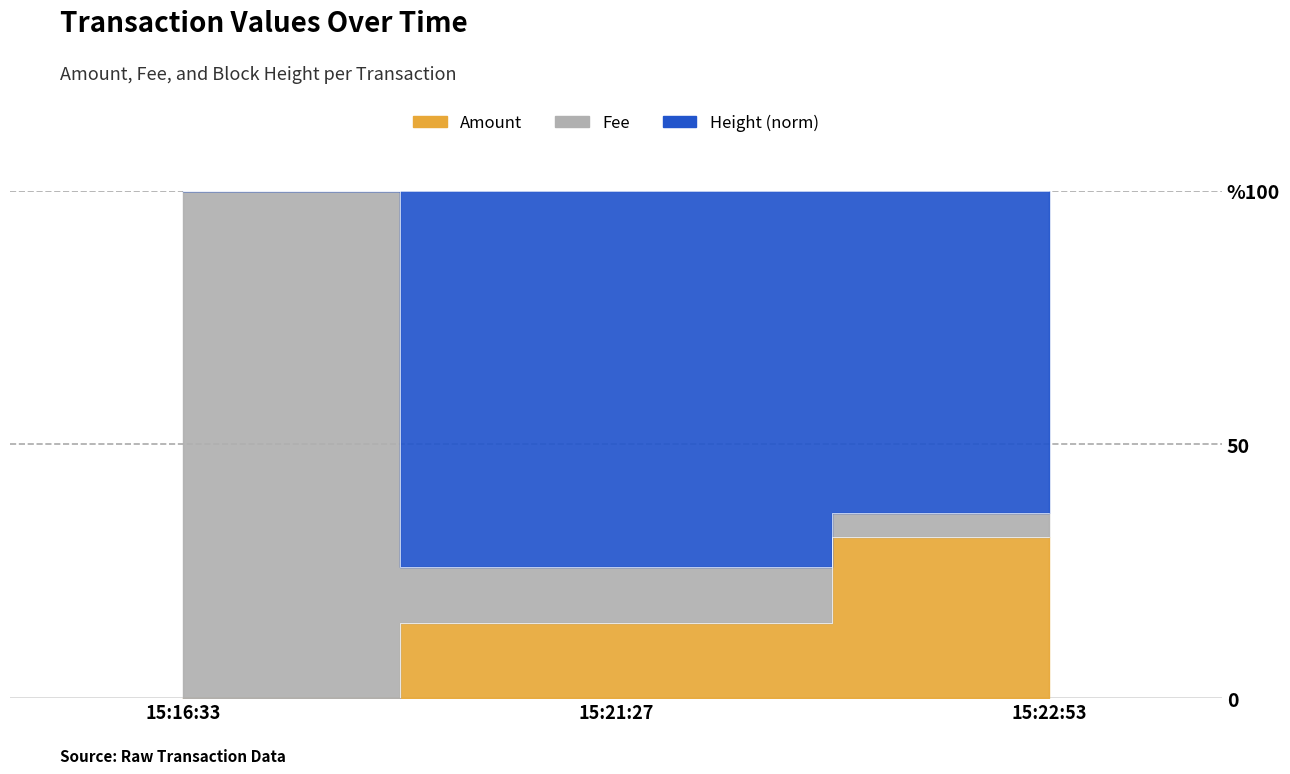

What is the sum of all Height (norm) values?

46.6